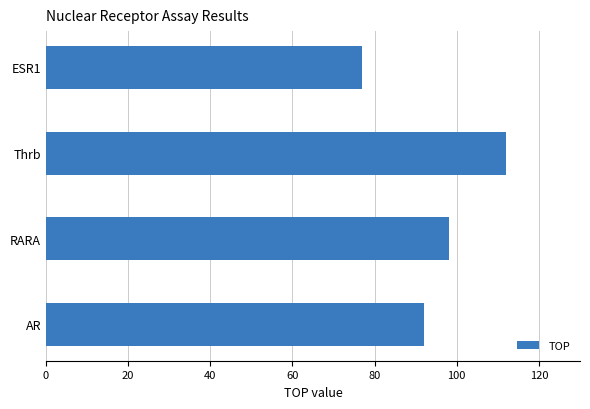

What is the maximum value shown in the chart?

112.0